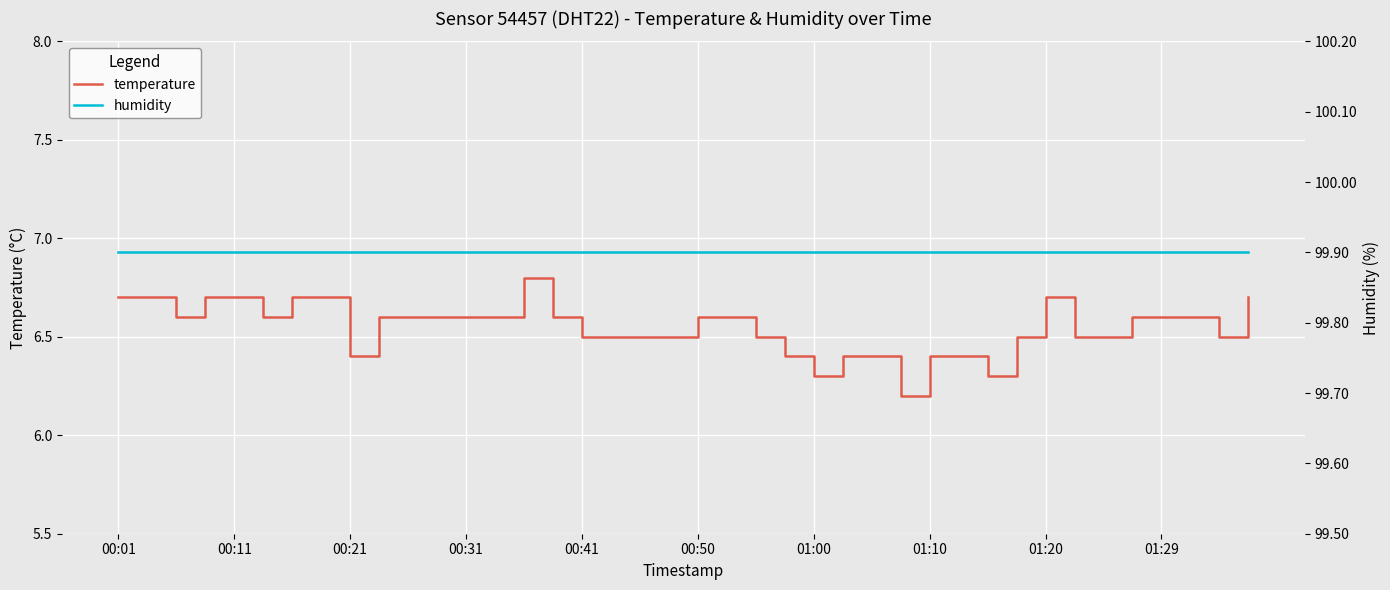

True or false: humidity has more than 2 points higher than both neighbors.

False